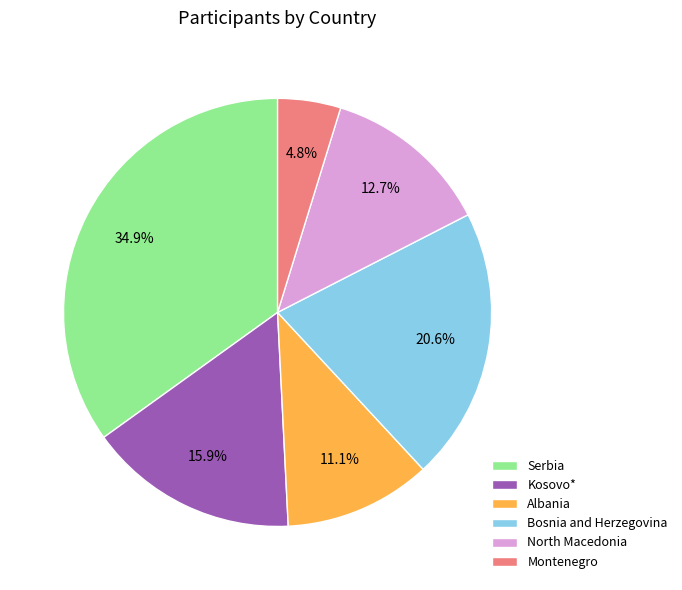

Count the number of slices in the pie.

6